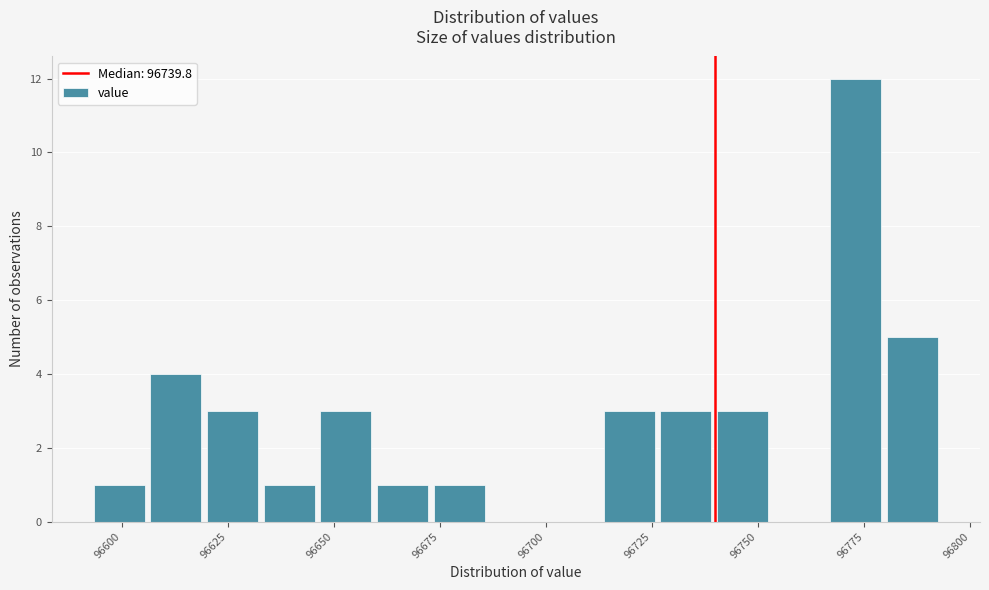

Around what value on the x-axis is the tallest bar? Give the approximate position of its centre, as read against the axis.

96775